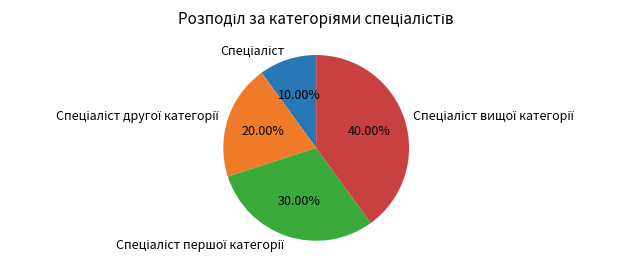

Is there any slice that represents more than half of the pie?

No